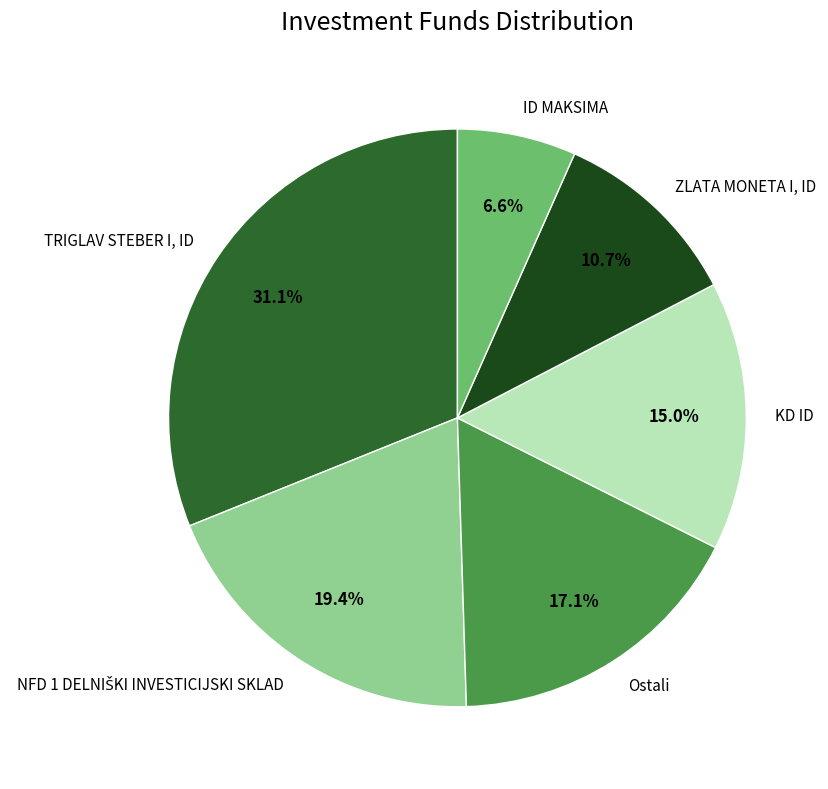

Is there a majority slice in this chart?

No